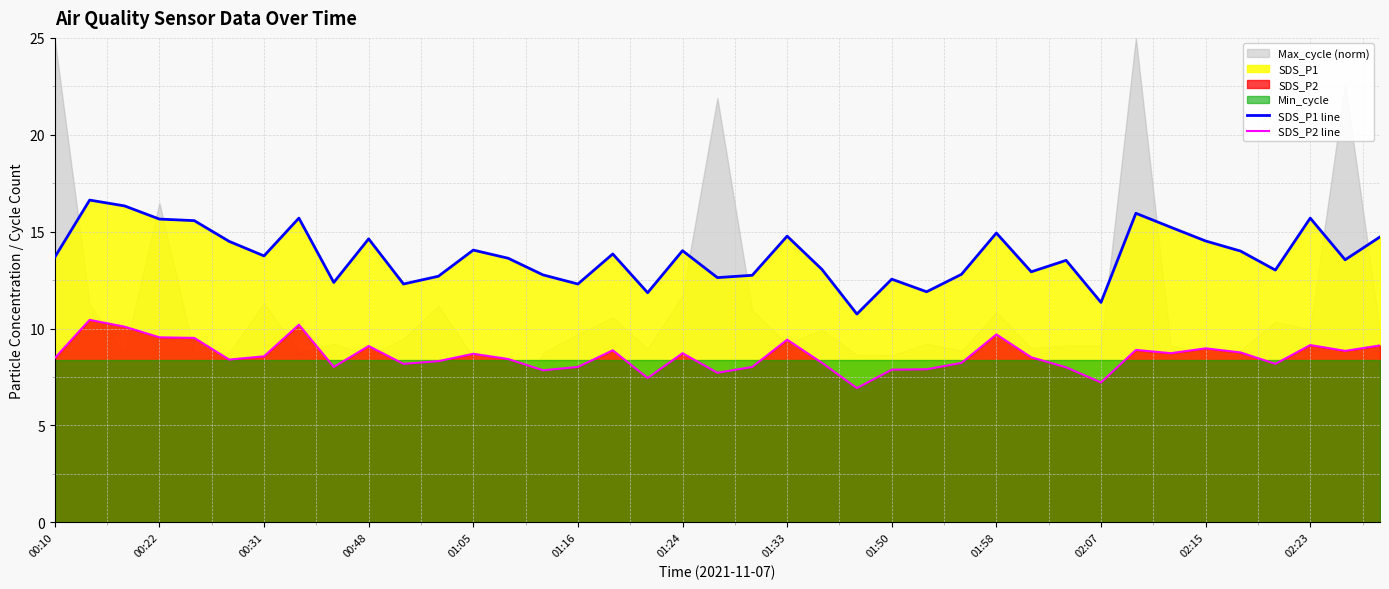

True or false: SDS_P2 line has more than 2 points higher than both neighbors.

True